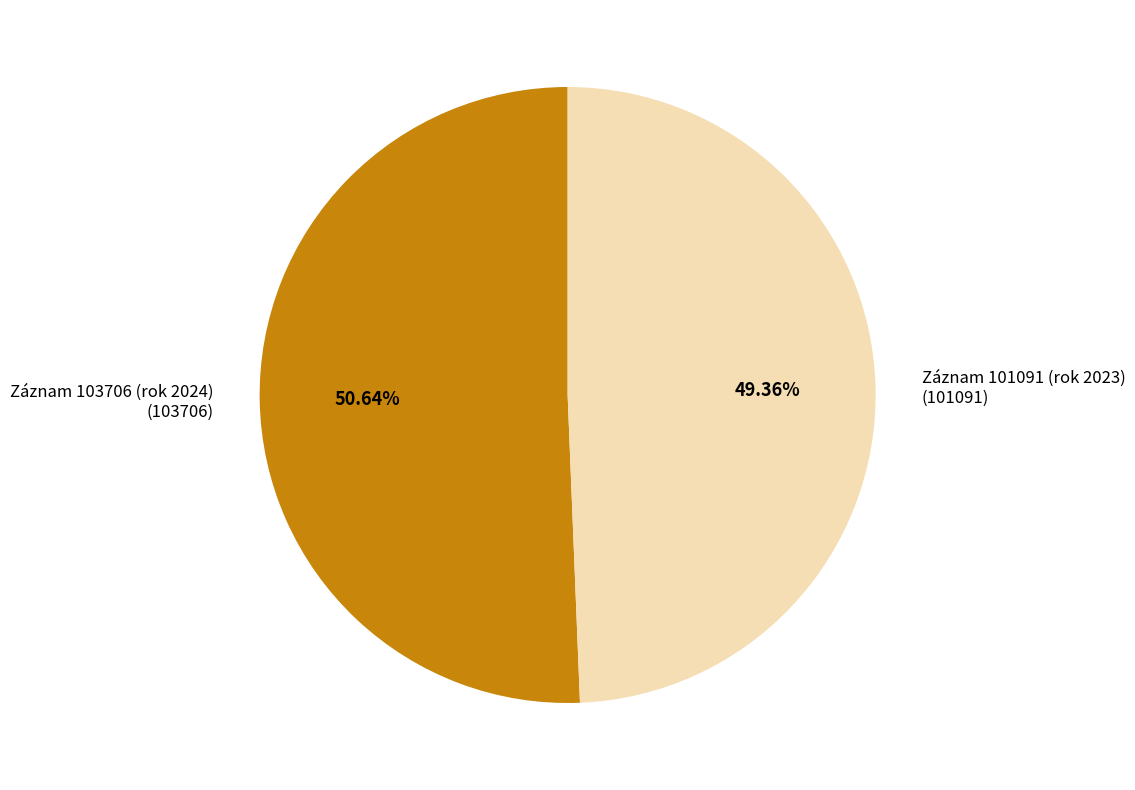

Does any single category account for the majority?

Yes